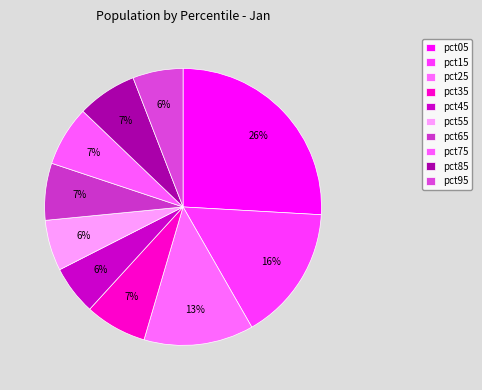

Is it true that pct45 is 18% of the pie?

False